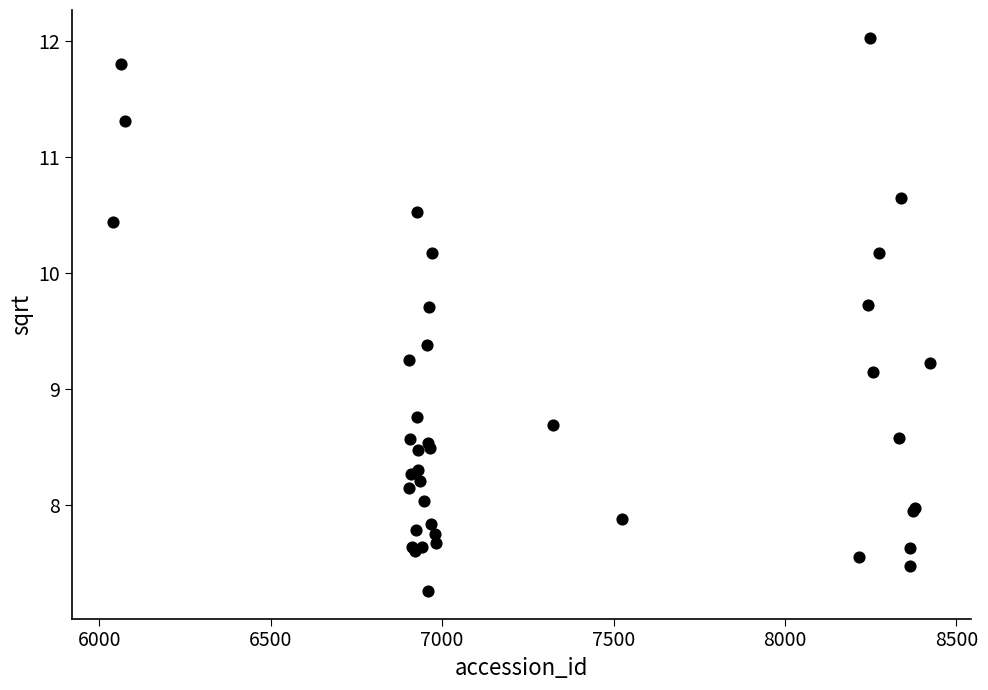

What Y value in the scatter plot is closest to 9?

9.1